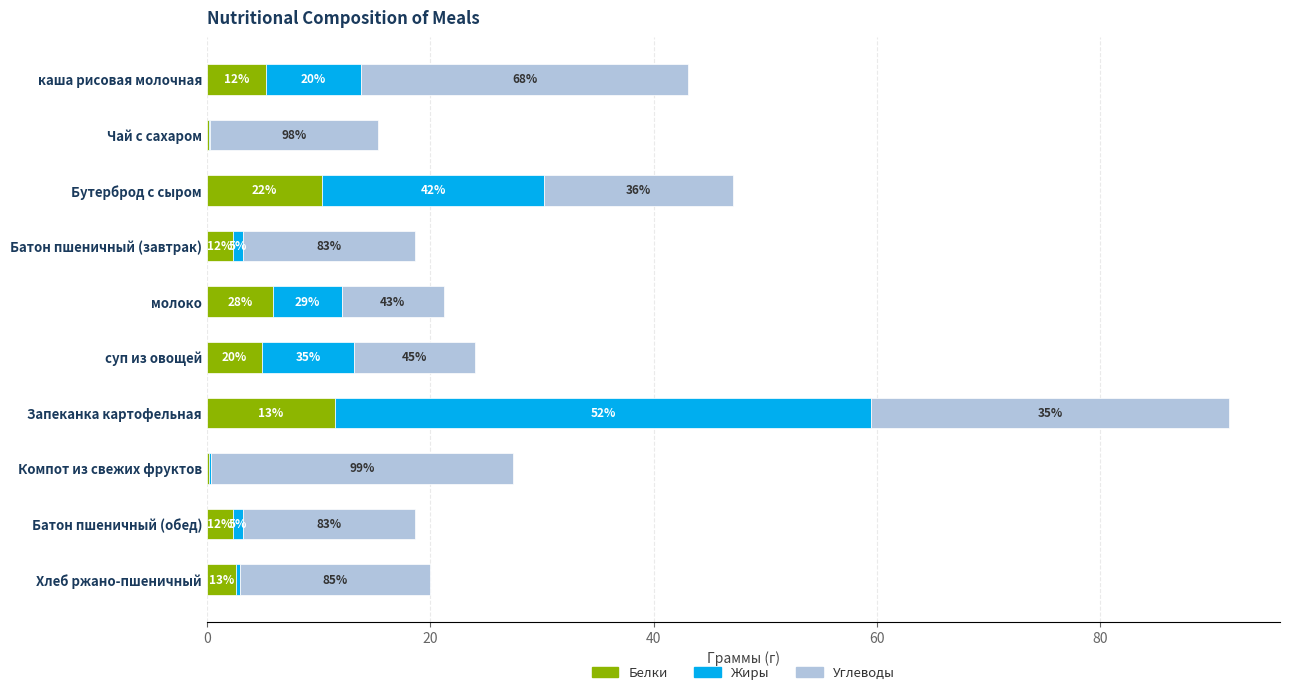

What are all the series names shown in the legend?

Белки, Жиры, Углеводы